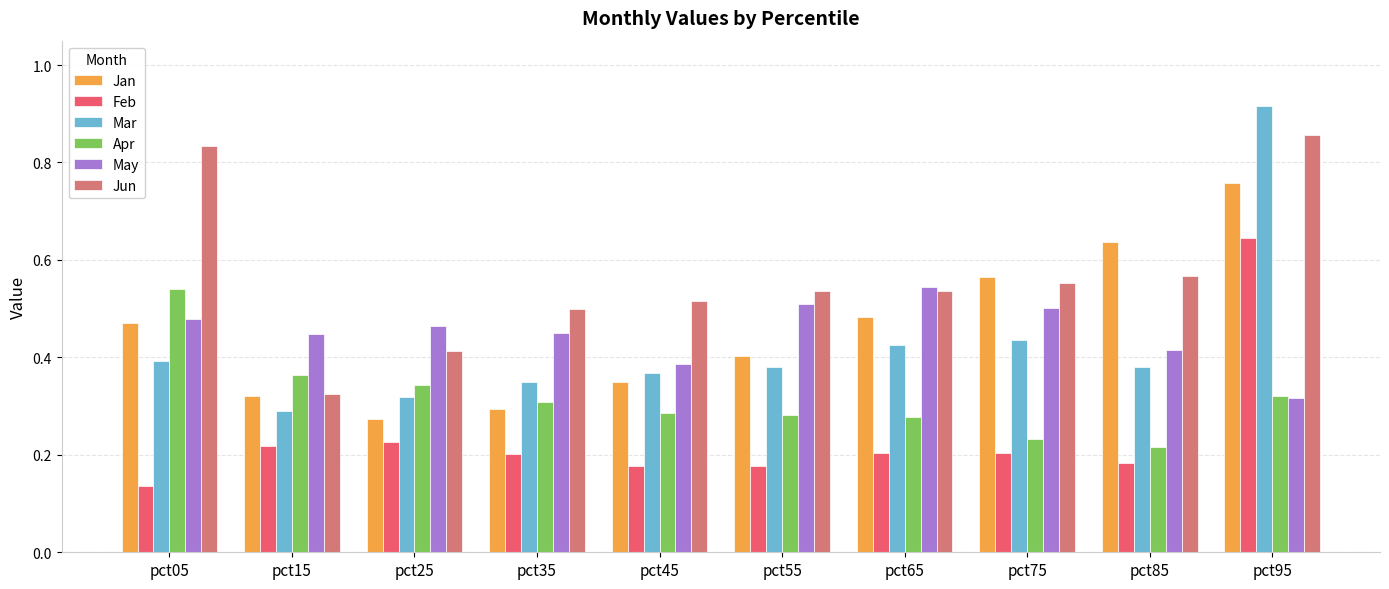

How many bars are there in total?

60